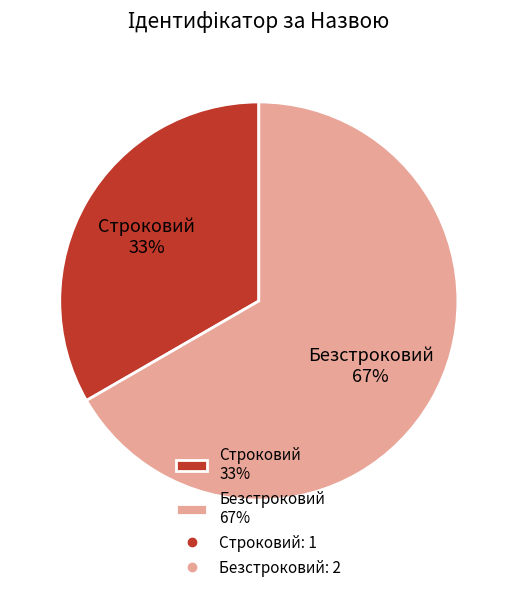

To the nearest percent, what is the combined percentage of Строковий 33% and Безстроковий 67%?

100%